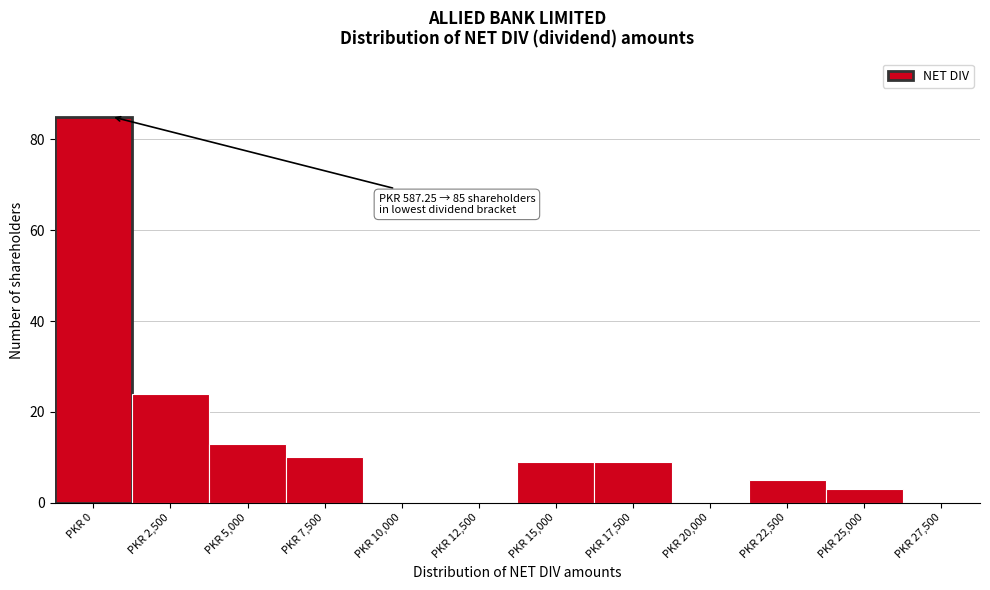

Reading left to right, what are all the values shown in this chart?

PKR 0=85	PKR 2,500=24	PKR 5,000=13	PKR 7,500=10	PKR 10,000=0	PKR 12,500=0	PKR 15,000=9	PKR 17,500=9	PKR 20,000=0	PKR 22,500=5	PKR 25,000=3	PKR 27,500=0